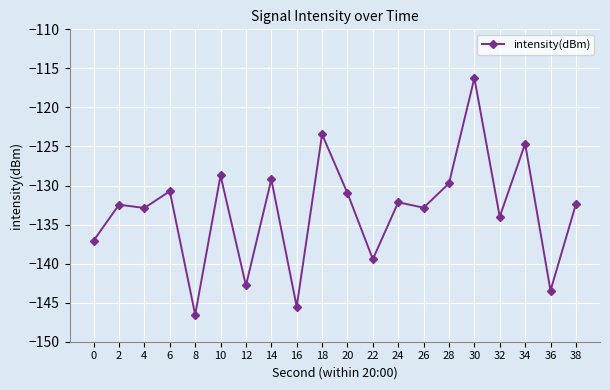

How many lines are shown in the chart?

1